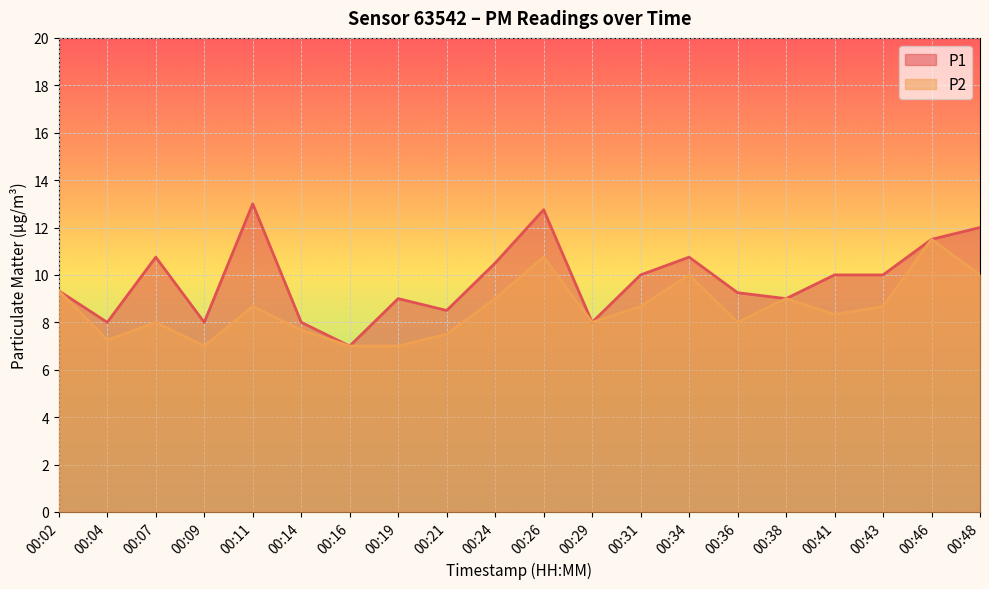

Where does the P1 series first go above 10?

00:07